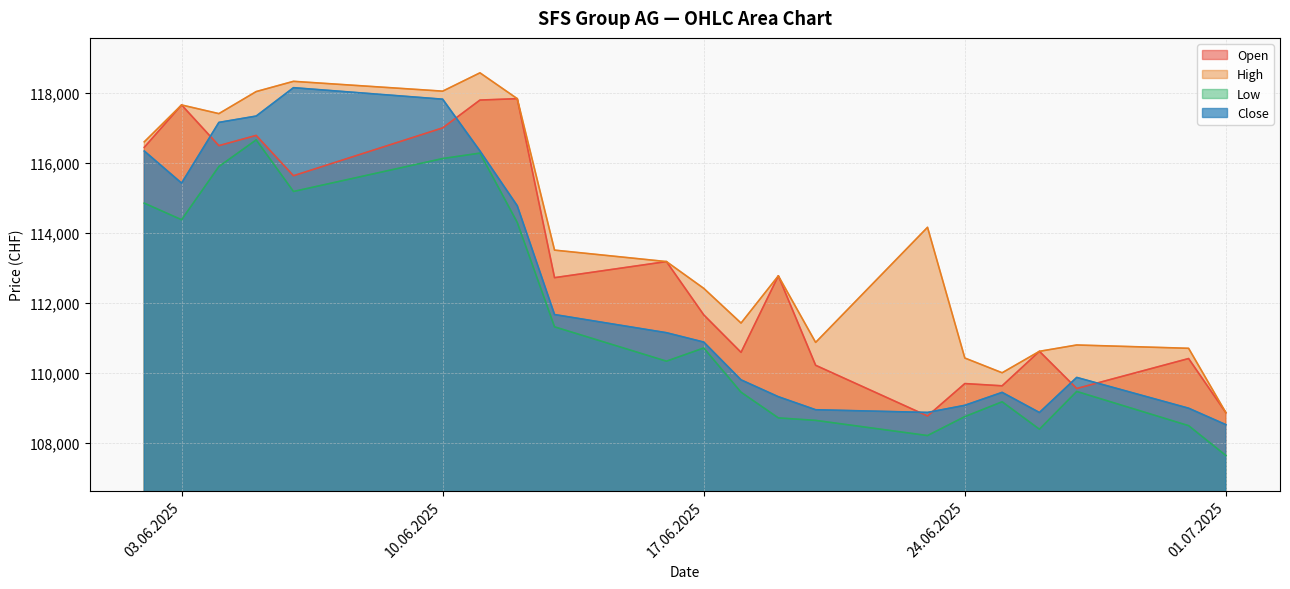

Rank the categories by Low value from highest to lowest.

05.06.2025, 11.06.2025, 10.06.2025, 04.06.2025, 06.06.2025, 02.06.2025, 03.06.2025, 12.06.2025, 13.06.2025, 17.06.2025, 16.06.2025, 27.06.2025, 18.06.2025, 25.06.2025, 24.06.2025, 19.06.2025, 20.06.2025, 30.06.2025, 26.06.2025, 23.06.2025, 01.07.2025